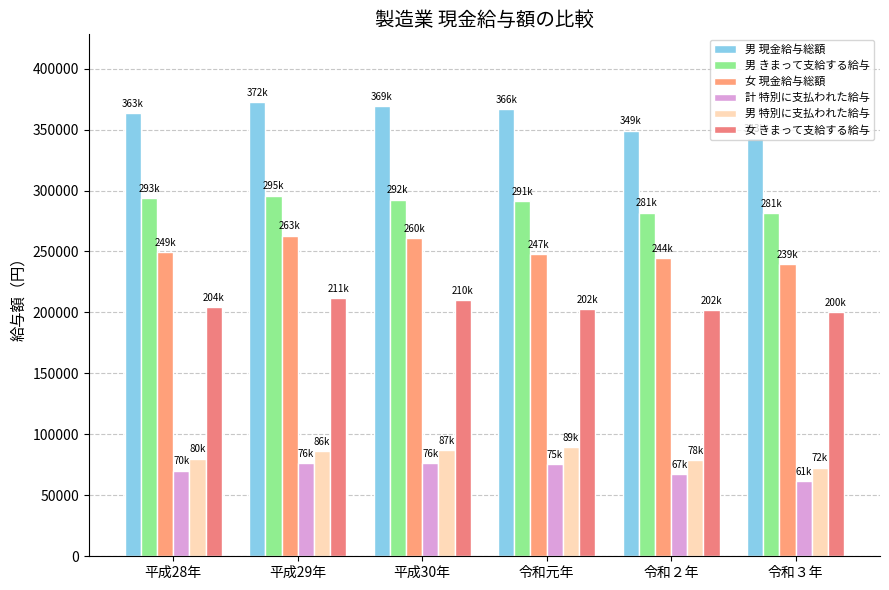

Is it true that 女 現金給与総額 equals 385355 at 令和元年?

False